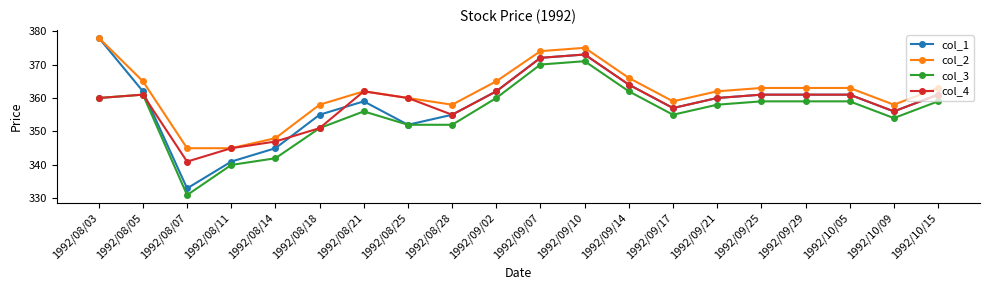

What is the spread (max minus min) of values at 1992/10/09?

4